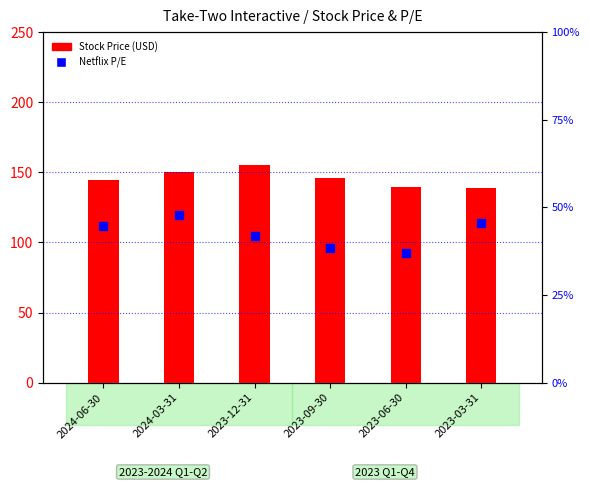

What is the total value across all series at 2023-12-31?

196.9